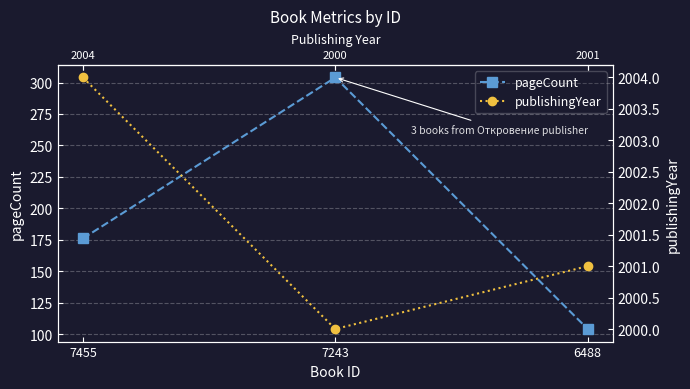

Reading left to right, extract all data points from this chart.

pageCount: 176	304	104
publishingYear: 2004	2000	2001